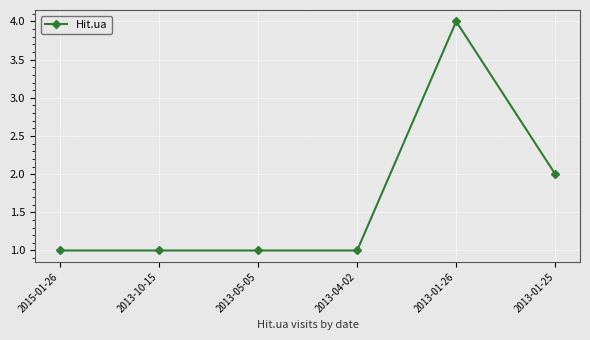

What is the greatest value displayed?

4